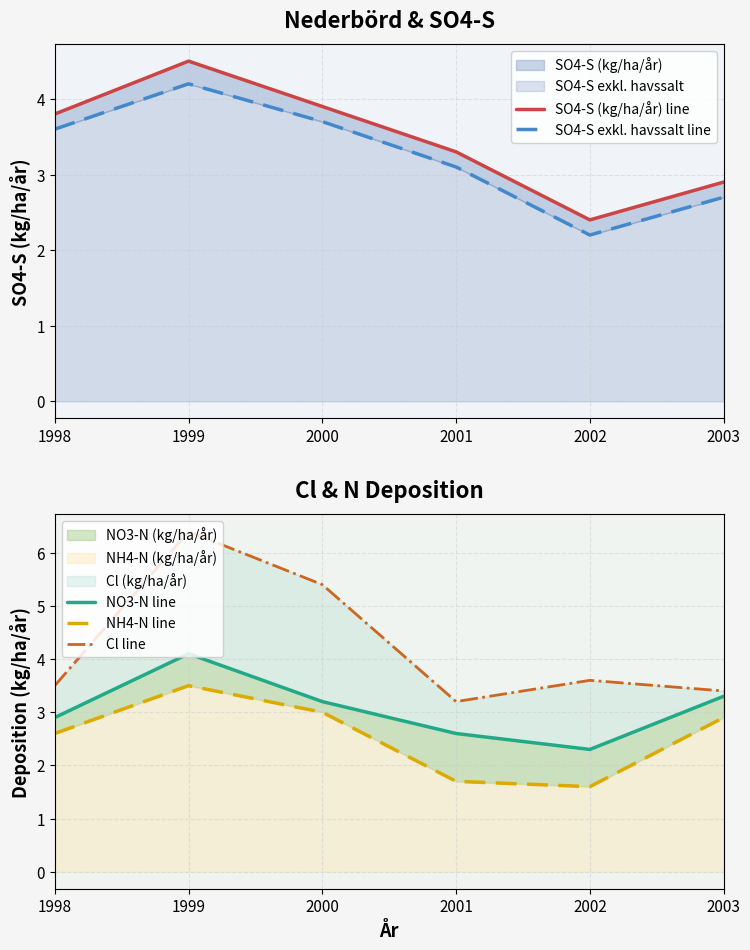

How many intersections are there between SO4-S exkl. havssalt line and NO3-N line?

1